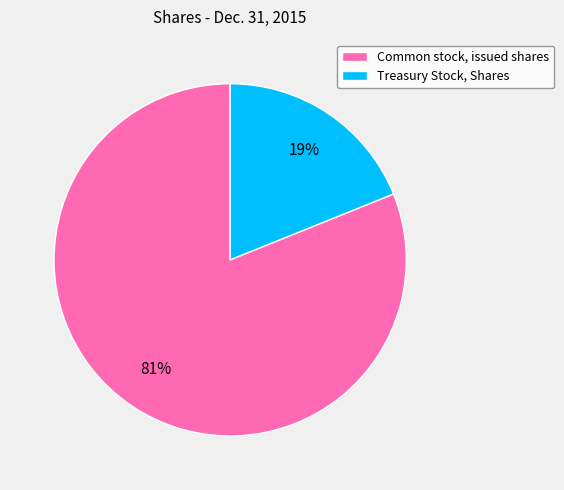

Is it true that Treasury Stock, Shares is 13% of the pie?

False